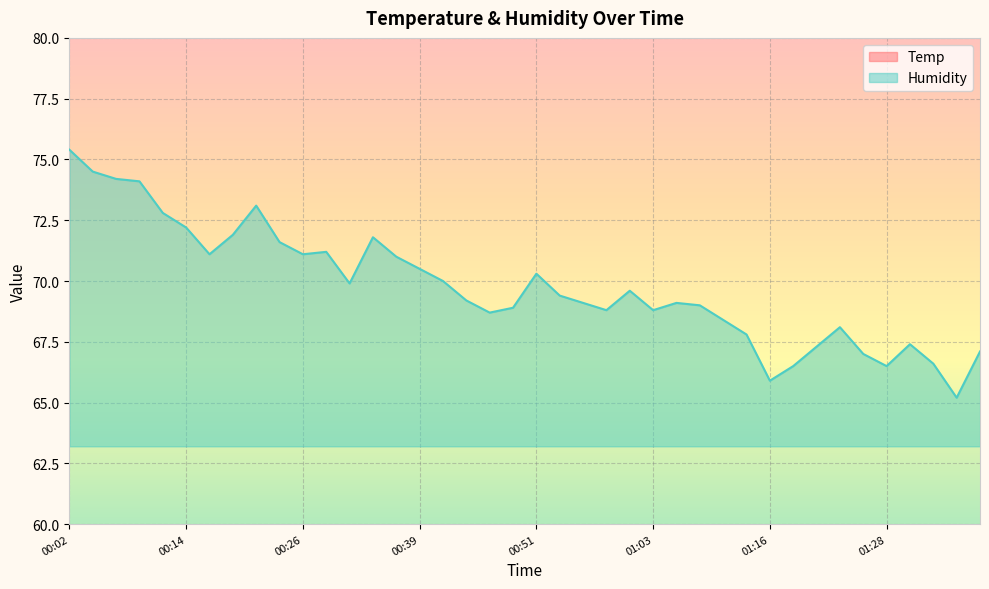

How many interior local peaks does the Temp series have?

1